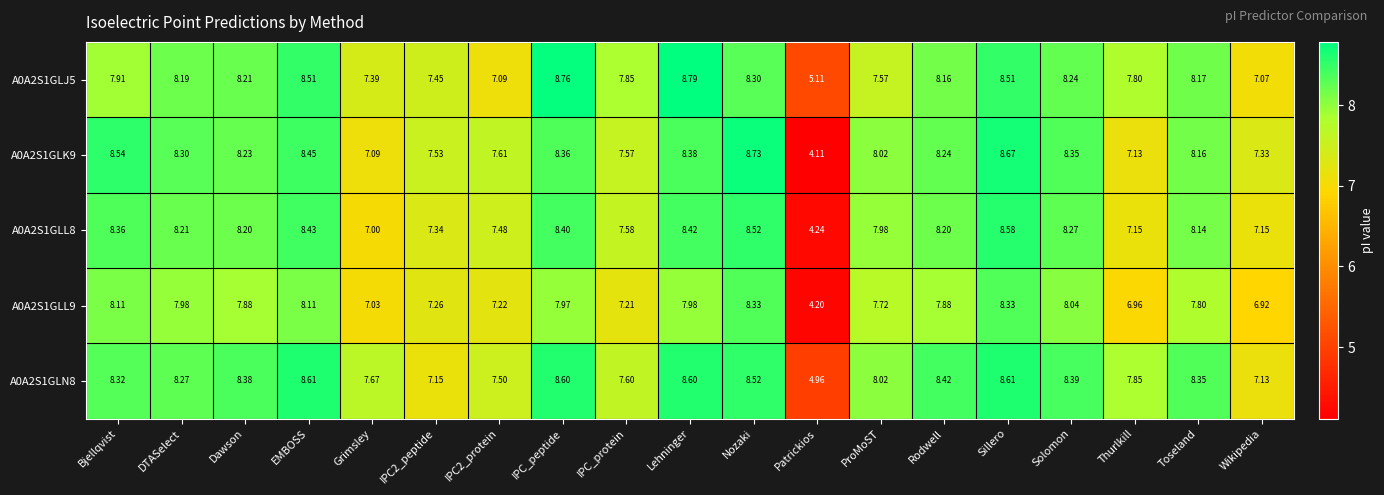

Which label corresponds to the smallest value in the chart?

Patrickios